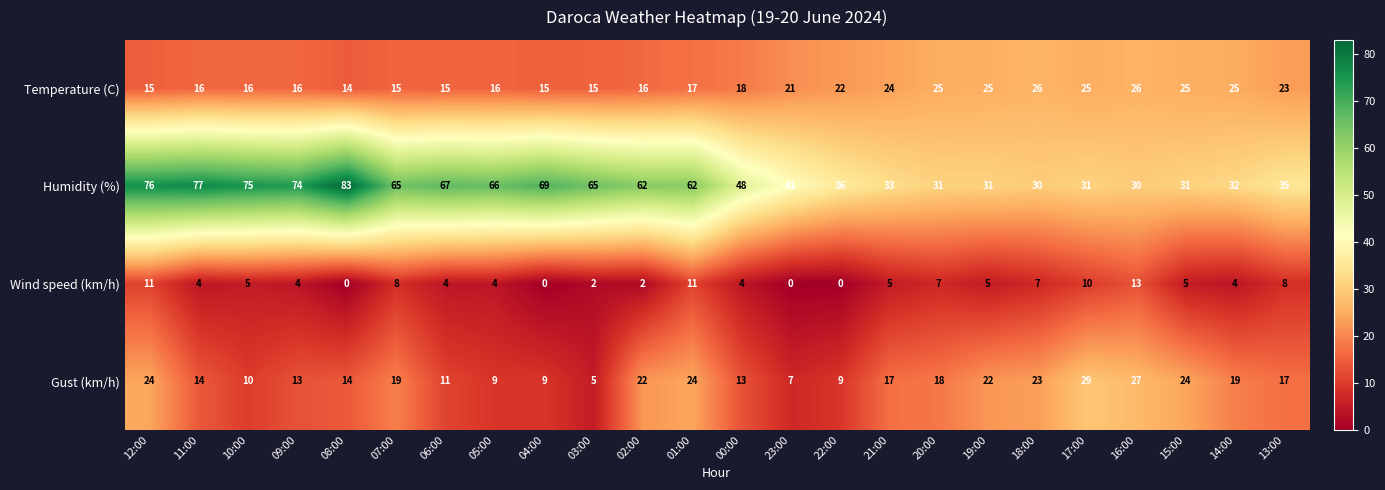

What is the lowest value of the Gust (km/h) series?

5